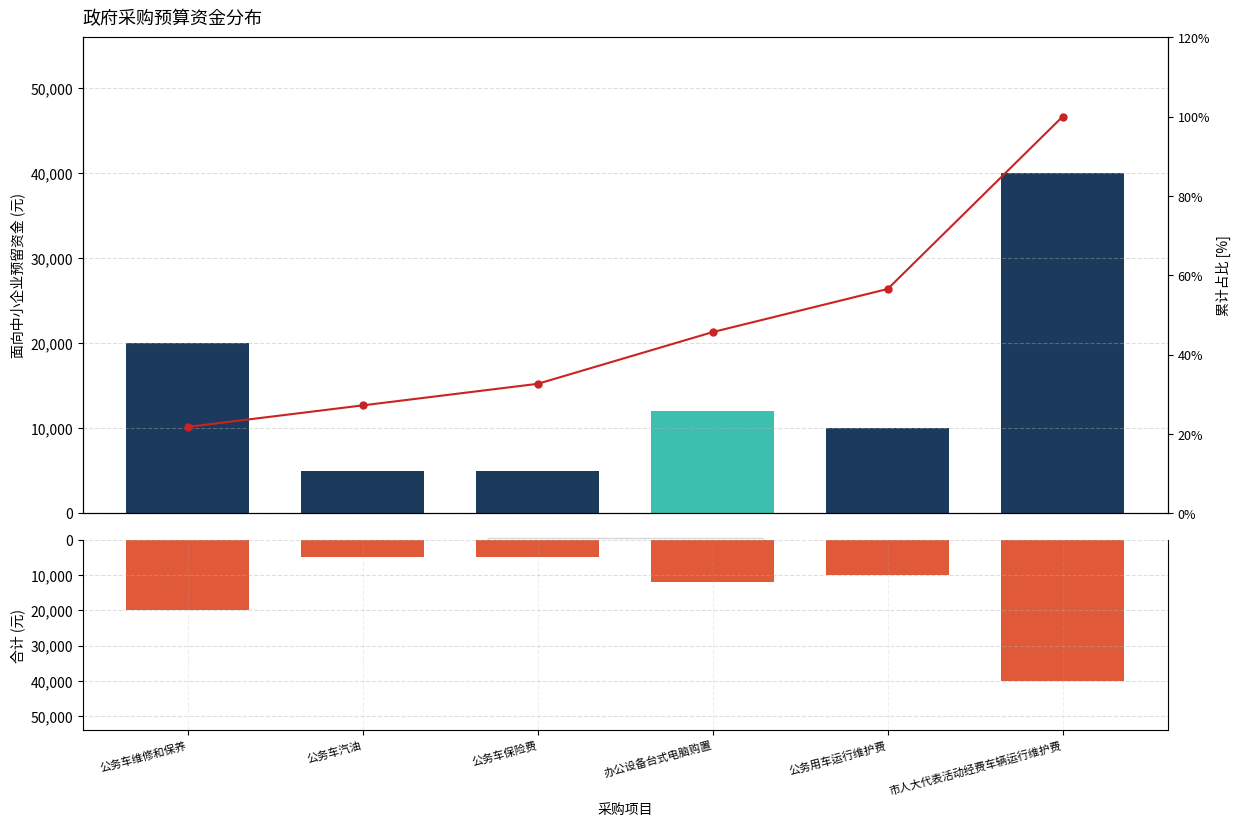

How many 累计占比 values are between 0 and 1?

6